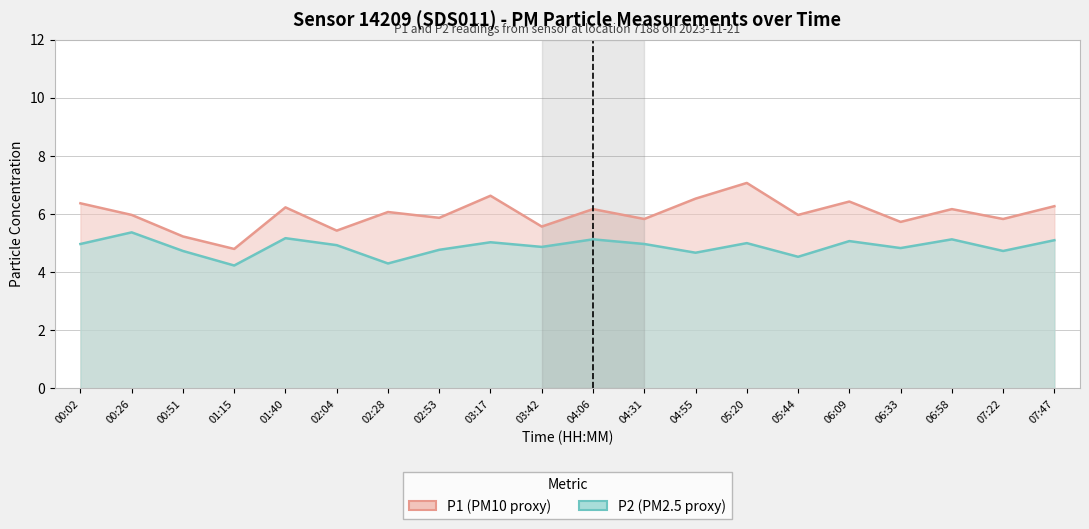

What is the label of the 3rd point from the right?

06:58